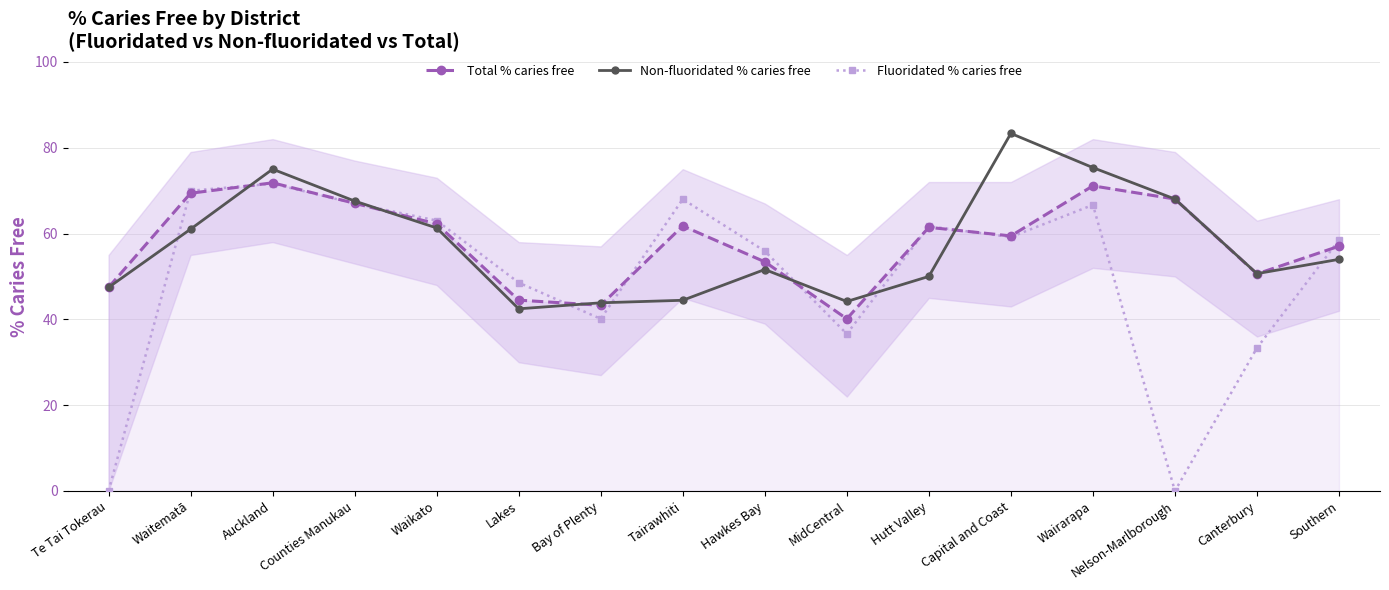

What is the approximate value of Non-fluoridated % caries free at Lakes?

42.5